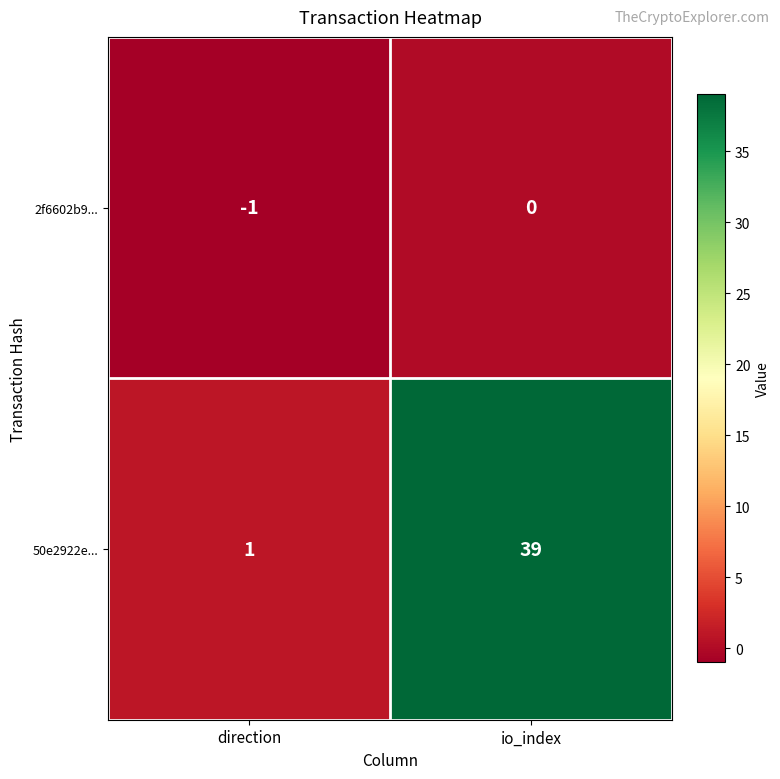

Count the number of categories in the chart.

2